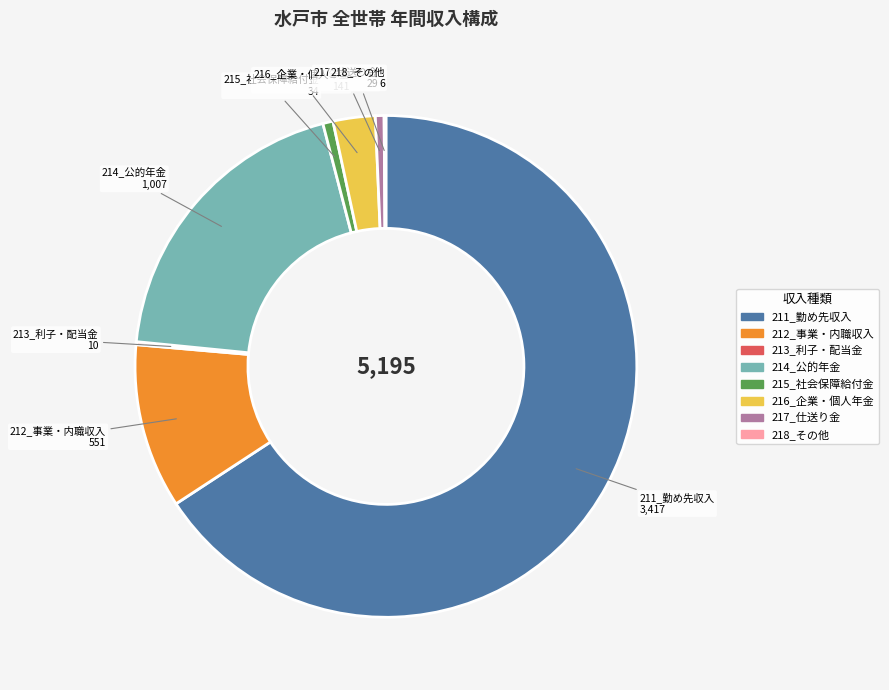

Which slice represents more than half of the pie?

211_勤め先収入